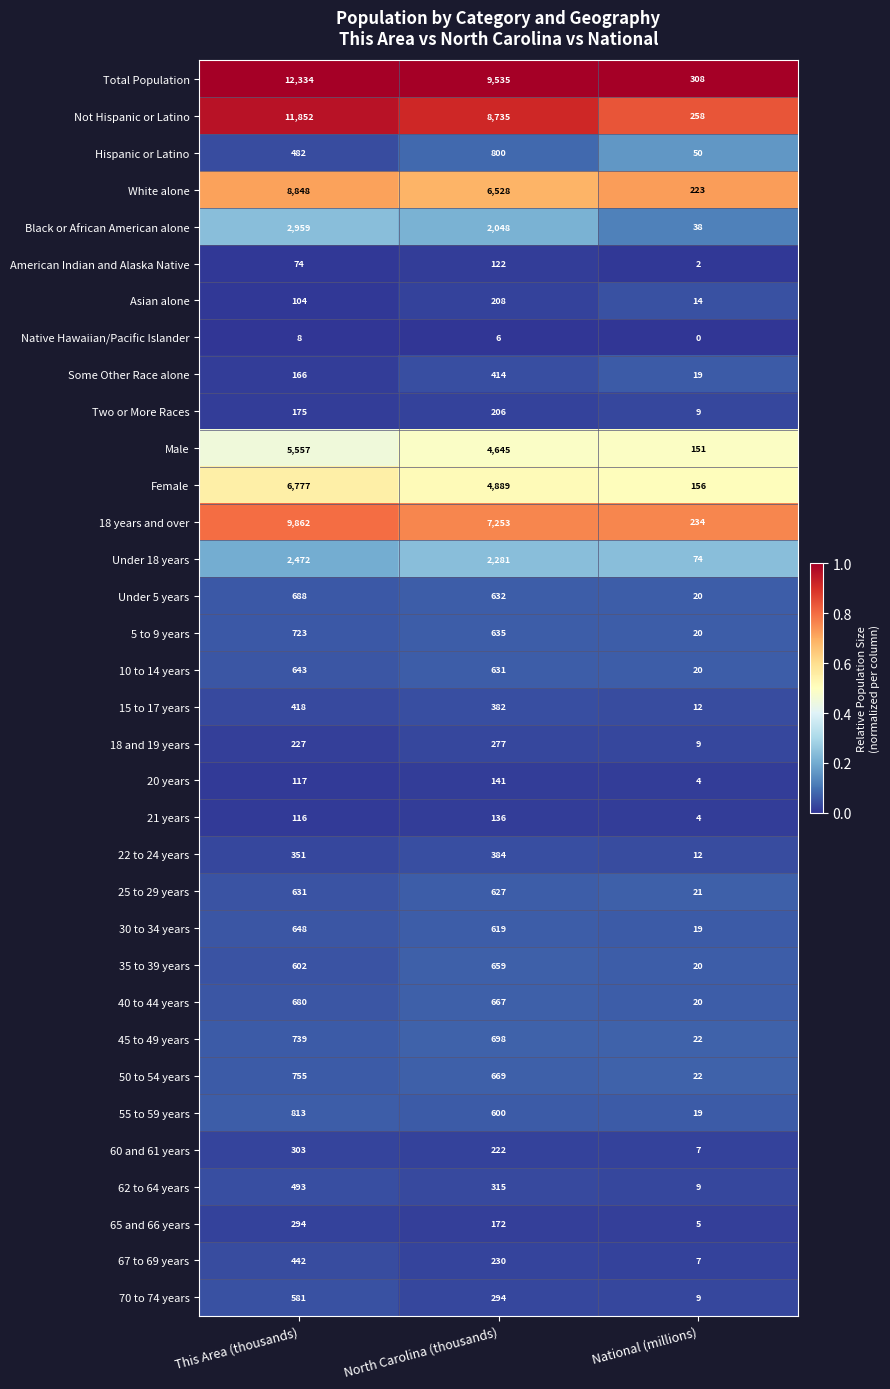

At which category is the sum across all series the highest?

This Area (thousands)